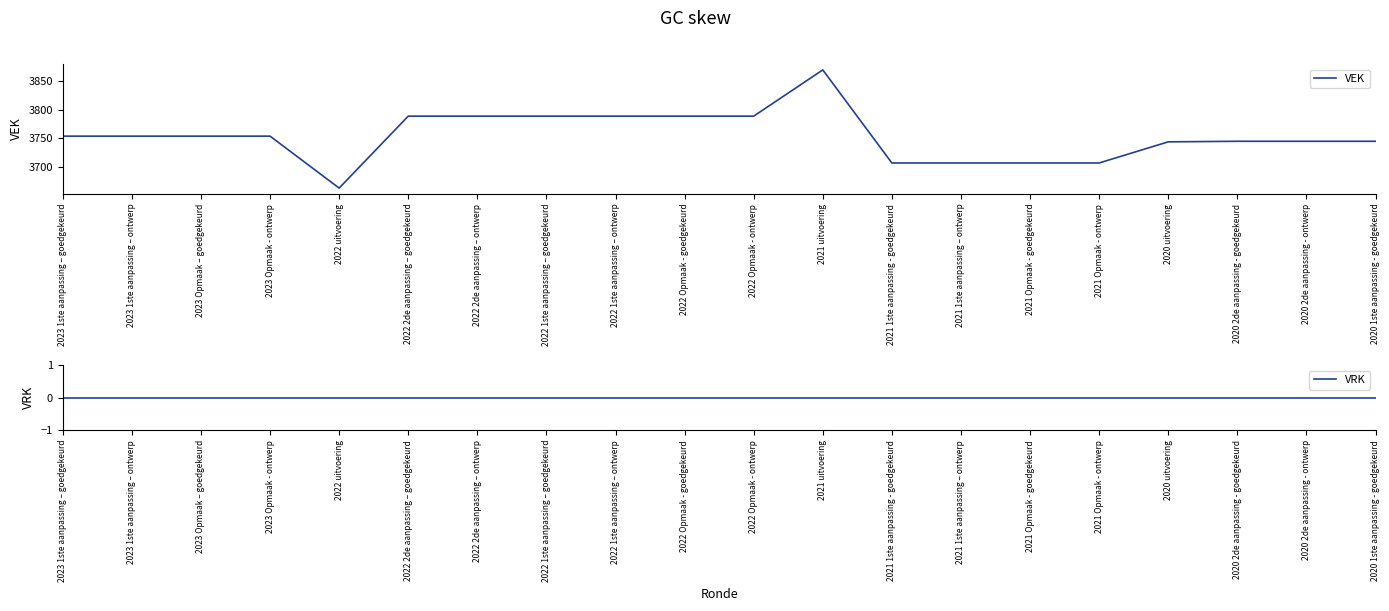

Which label corresponds to the smallest value in the chart?

2023 1ste aanpassing – goedgekeurd